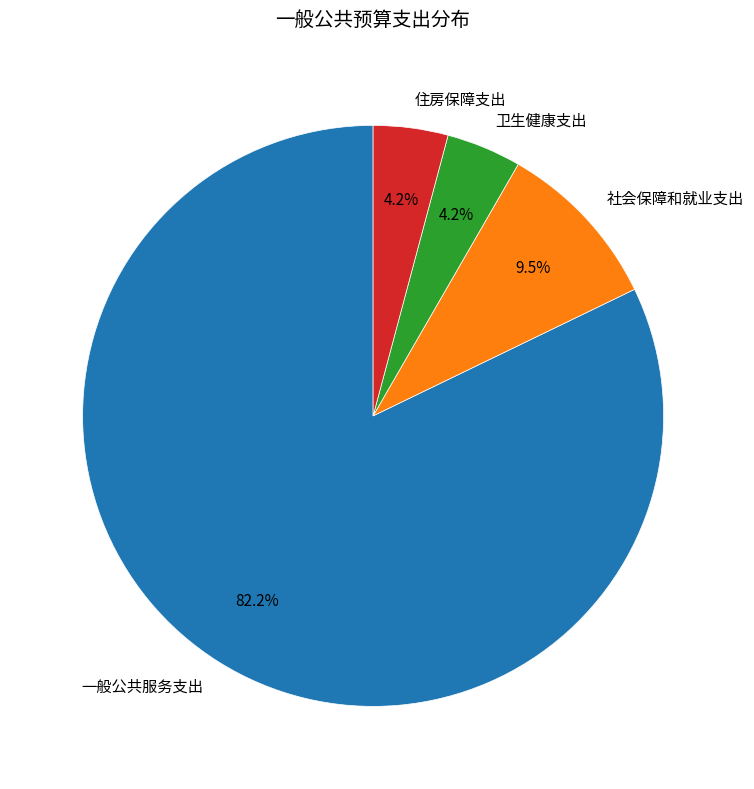

Is the sum of 卫生健康支出 and 社会保障和就业支出 greater than half?

No